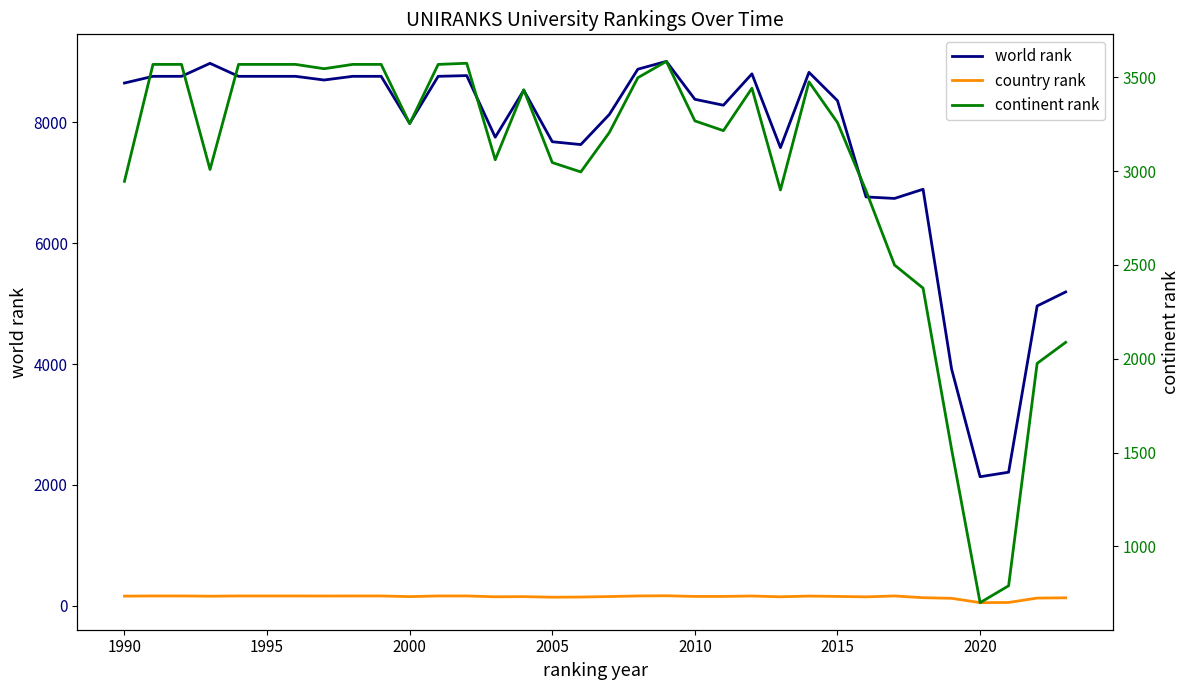

Is the value of world rank at 1995 greater than the value of country rank at 1985?

Yes